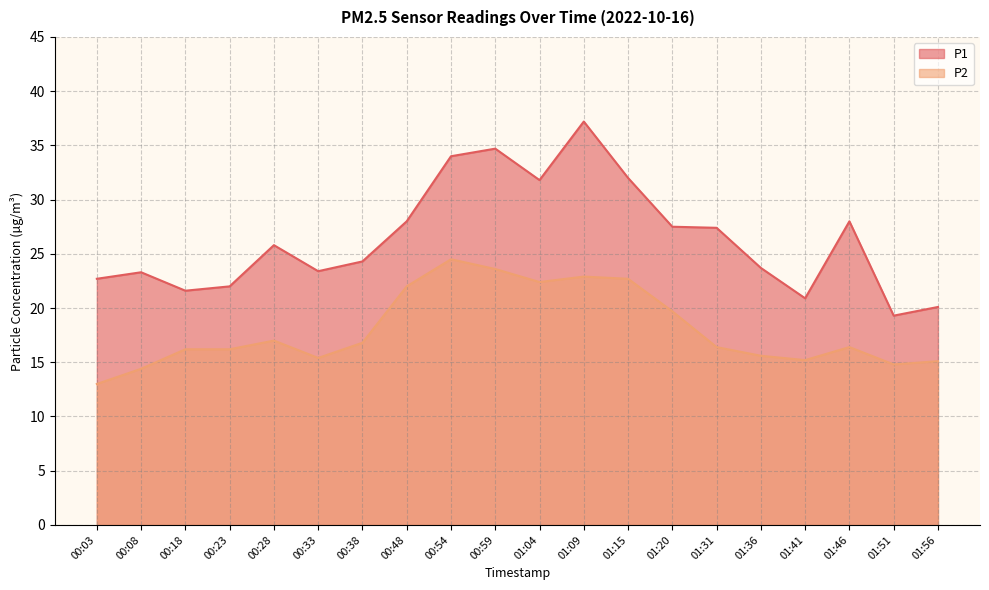

What is the label of the 2nd point from the left?

00:08